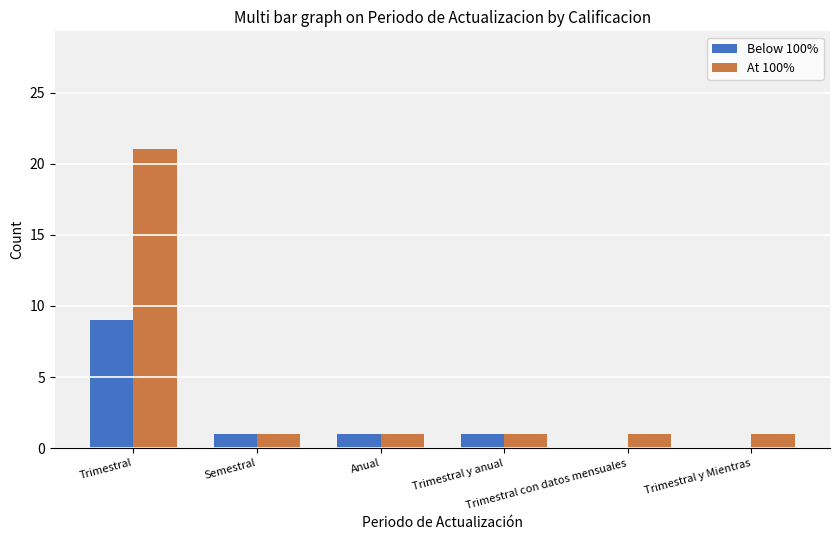

What is the sum of all At 100% values?

26